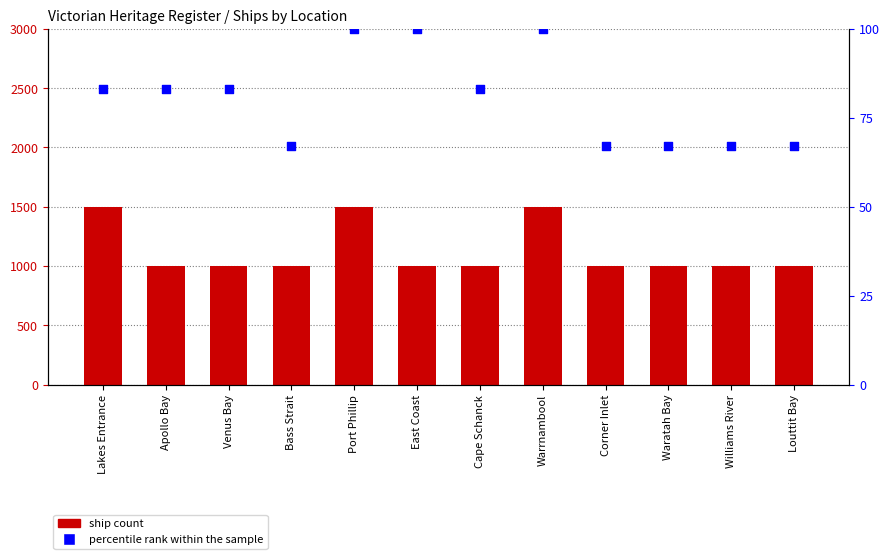

At which category is the sum across all series the highest?

Port Phillip